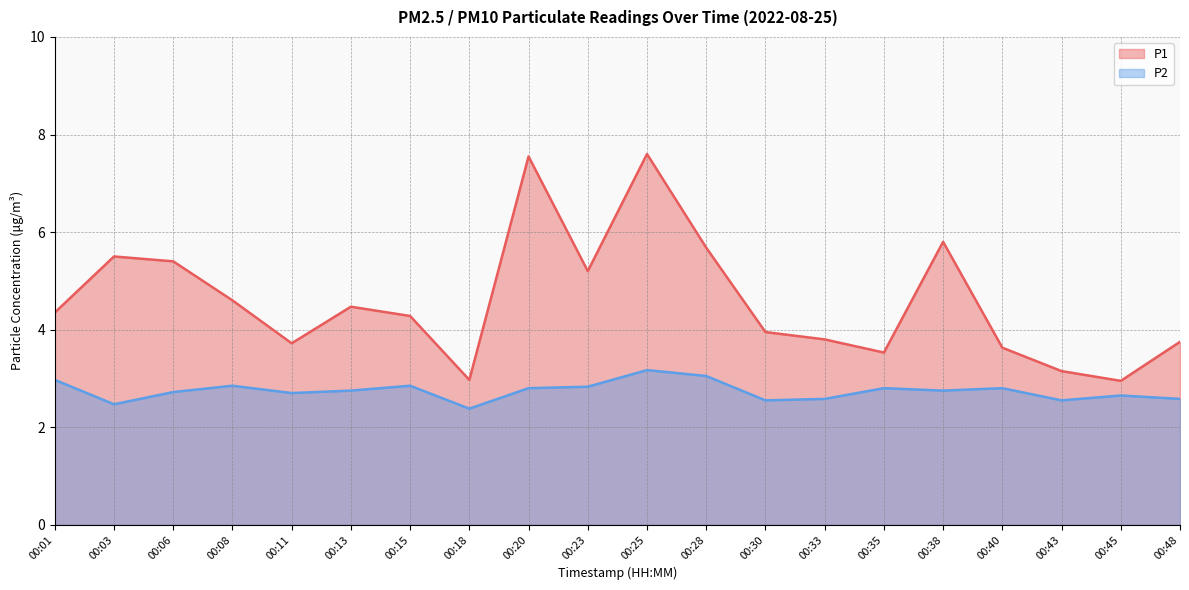

True or false: P1 has a value of 4.5 at 00:13.

True